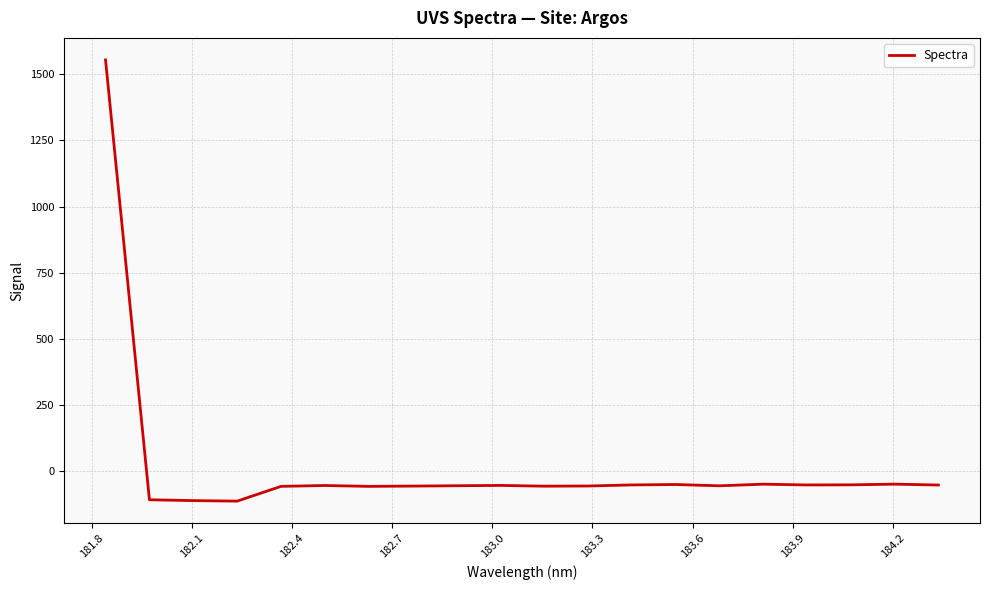

What is the difference between the maximum and minimum values?

1667.9